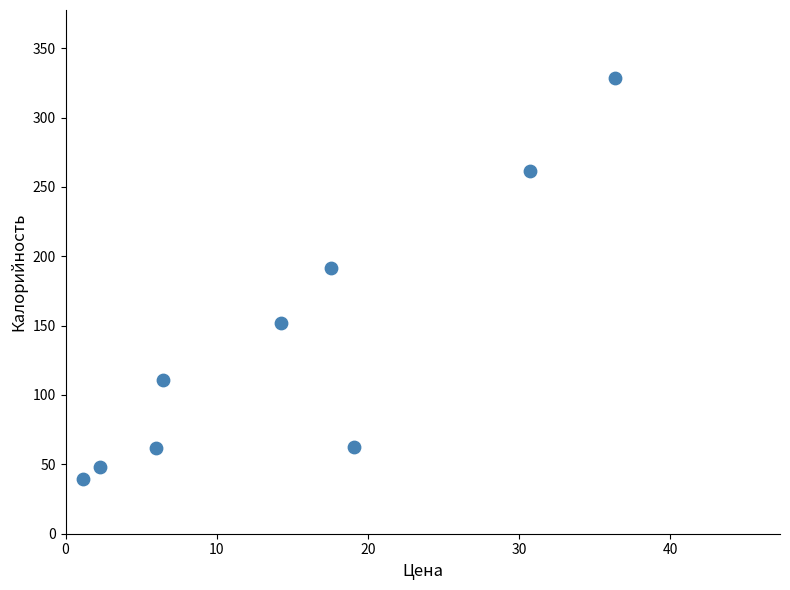

What is the range of Y values (max minus min)?

289.2